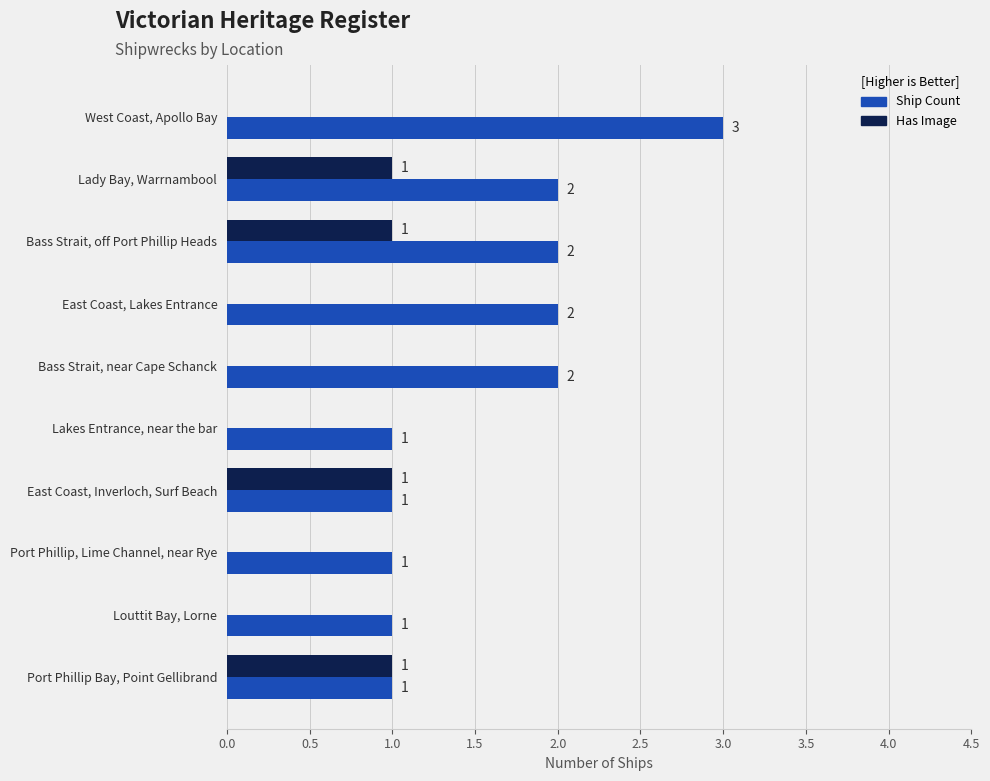

Which series has the widest spread of values?

Ship Count